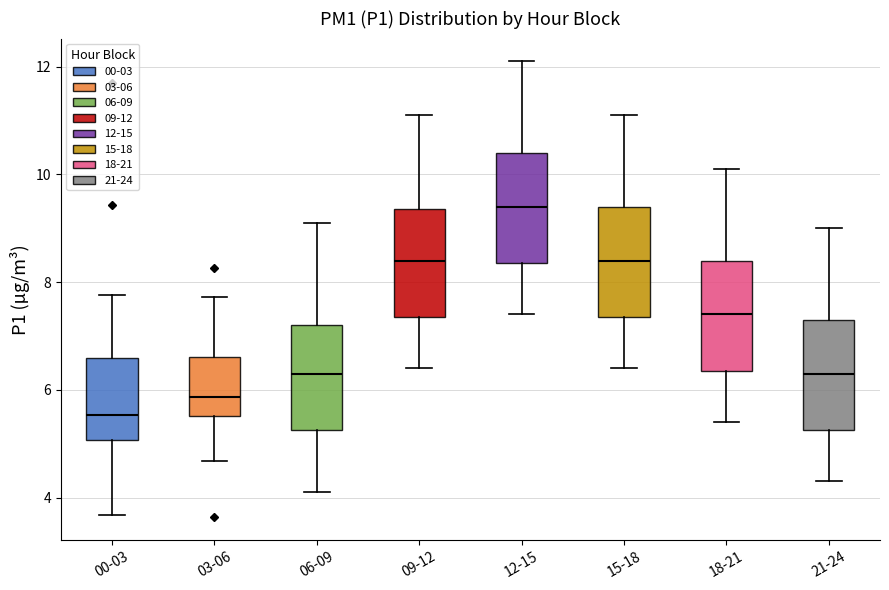

Reading left to right, read every box against the y-axis: the position of its median line, the range the box covers, and the ends of its whiskers. The values are not printed on the chart, so give them approximately, as read against the axis.

00-03: median 5.6, box 5.0 to 6.6, whiskers 3.6 to 7.8
03-06: median 5.8, box 5.6 to 6.6, whiskers 4.6 to 7.8
06-09: median 6.4, box 5.2 to 7.2, whiskers 4.2 to 9.2
09-12: median 8.4, box 7.4 to 9.4, whiskers 6.4 to 11.2
12-15: median 9.4, box 8.4 to 10.4, whiskers 7.4 to 12.2
15-18: median 8.4, box 7.4 to 9.4, whiskers 6.4 to 11.2
18-21: median 7.4, box 6.4 to 8.4, whiskers 5.4 to 10.2
21-24: median 6.4, box 5.2 to 7.4, whiskers 4.4 to 9.0